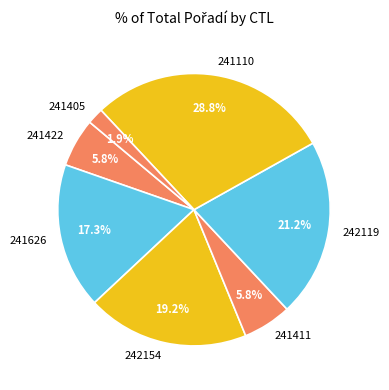

Is it true that 241411 is 6% of the pie?

True